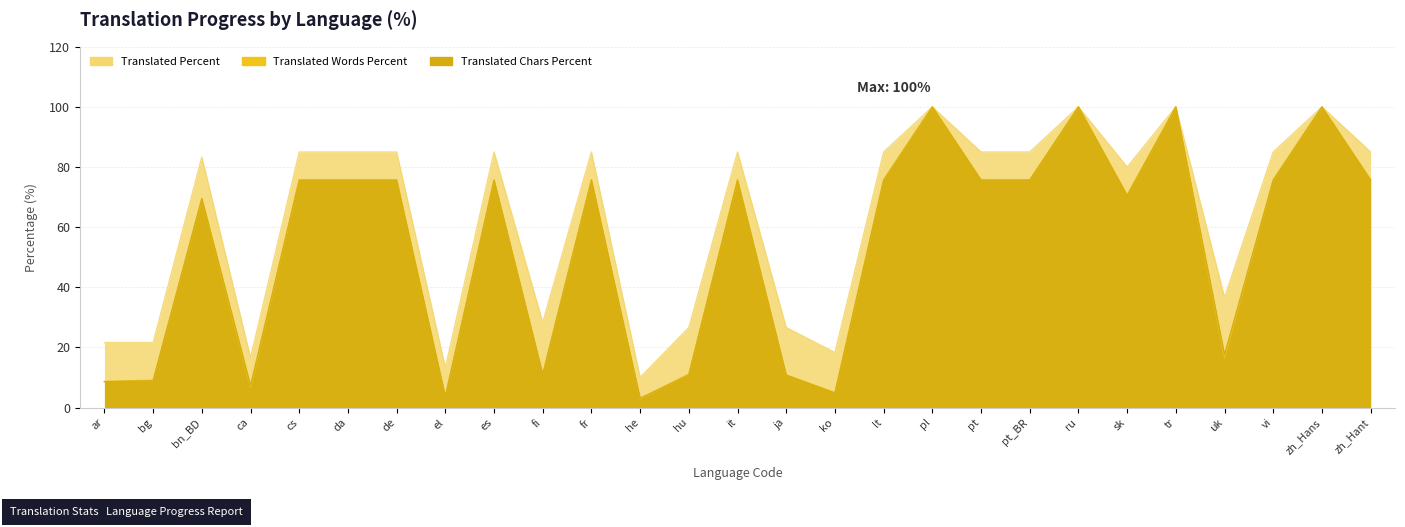

What is the sum of the translated_chars_percent values at sk and hu?

81.2